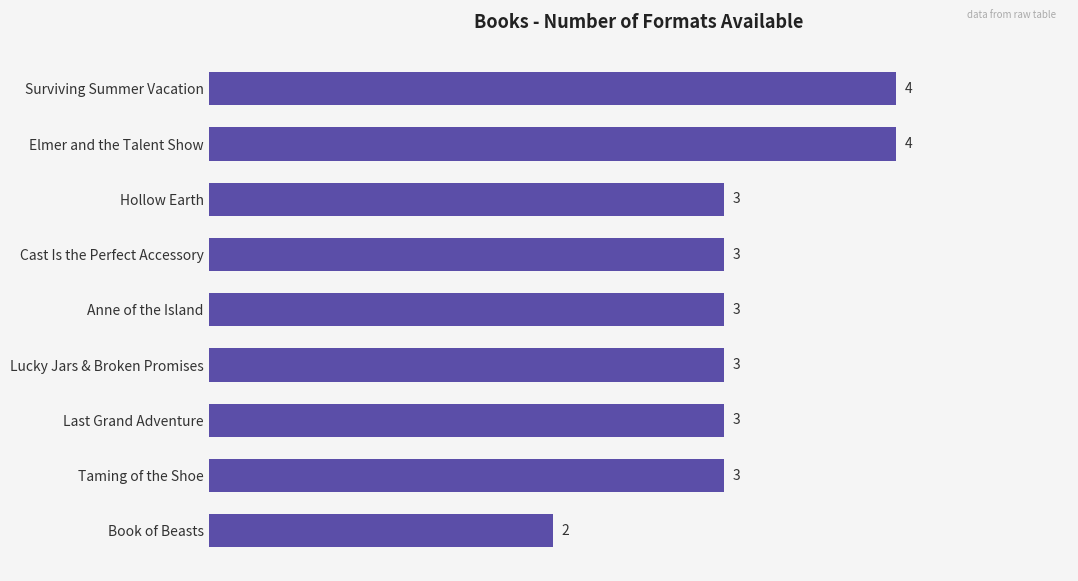

What is the difference between the second highest and second lowest values?

1